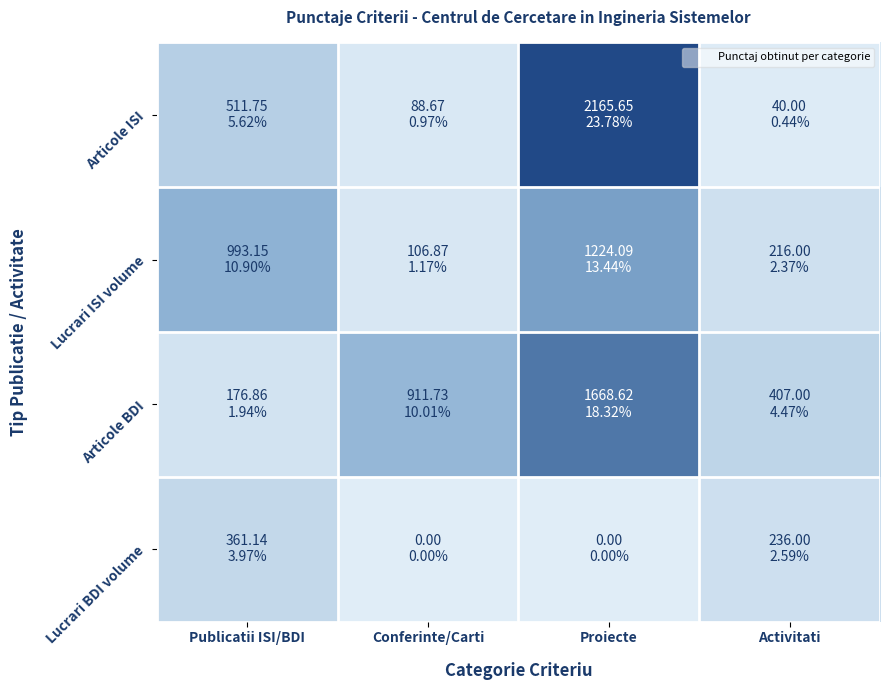

What is the total value across all series at Activitati?

899.0